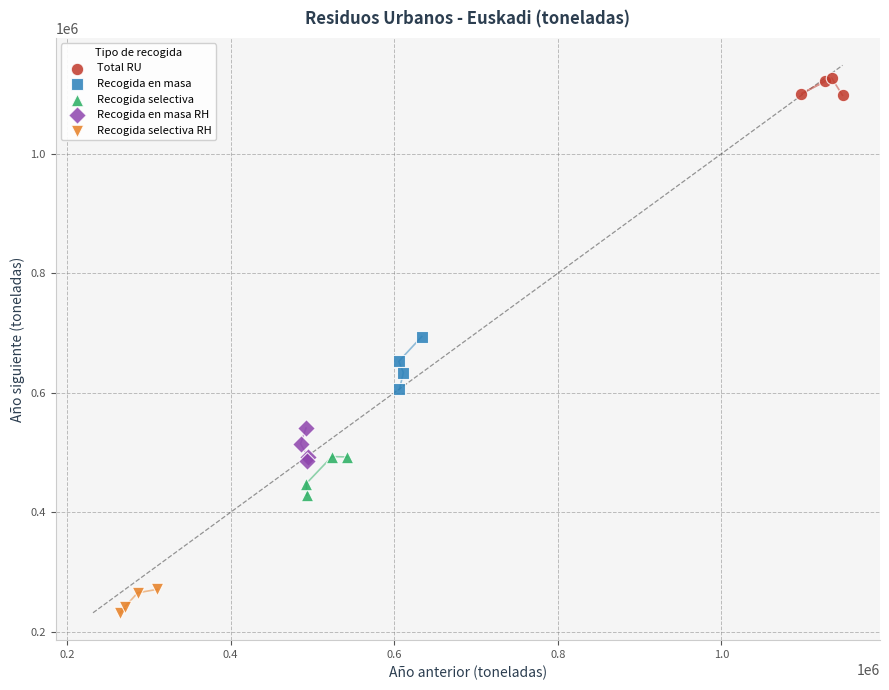

Which series contains the highest Y value?

Total RU